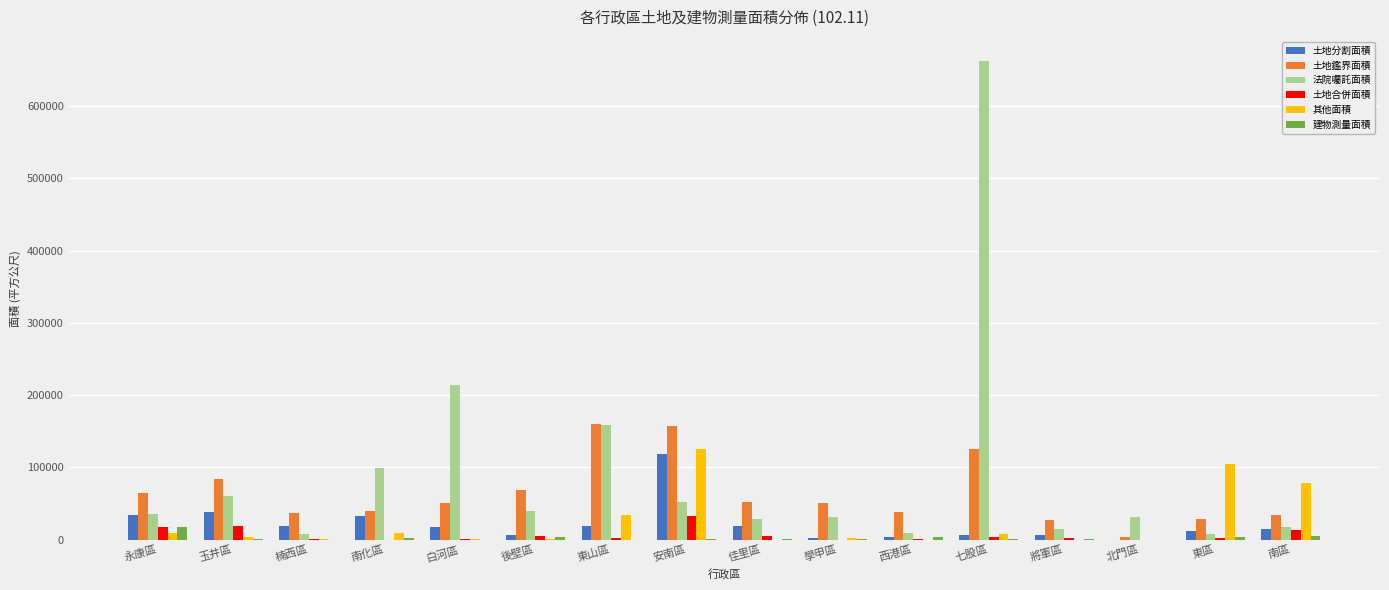

The 土地合併面積 series shows 32751.9 at 安南區. True or false?

True